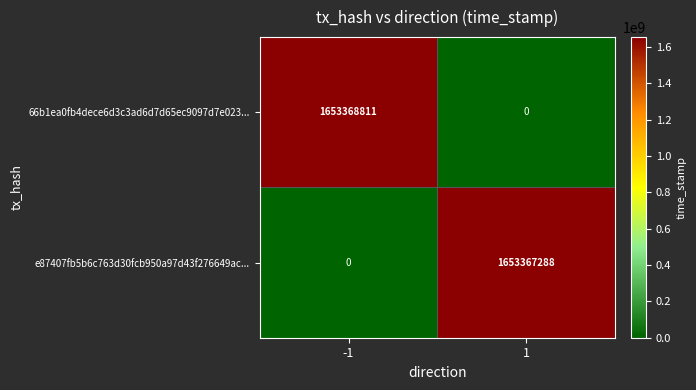

What is the maximum value for e87407fb5b6c763d30fcb950a97d43f276649ac...?

1653367288